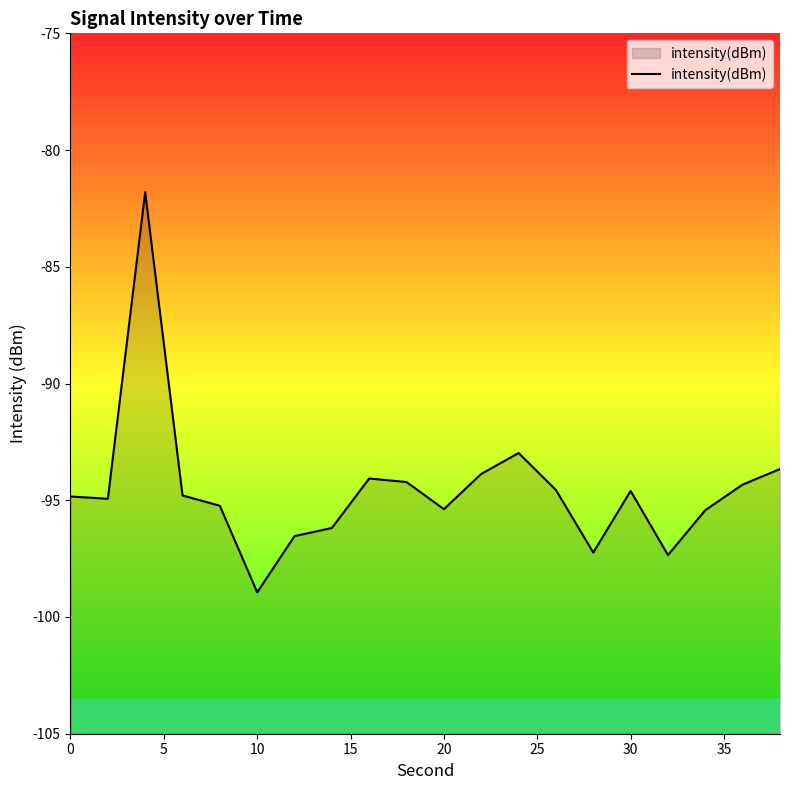

What value does the data have at 30?

-94.6